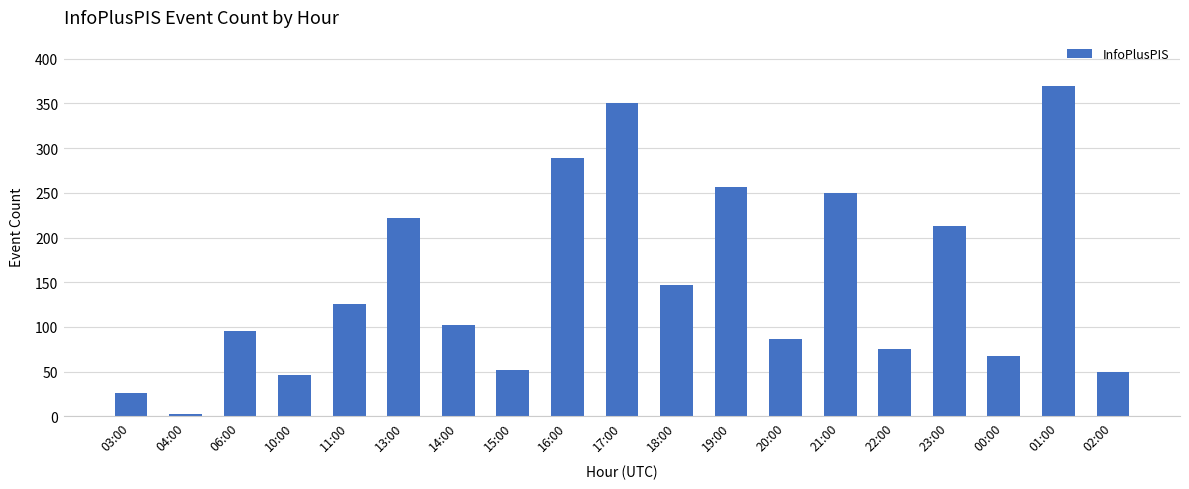

What is the difference between the maximum and minimum values?

366